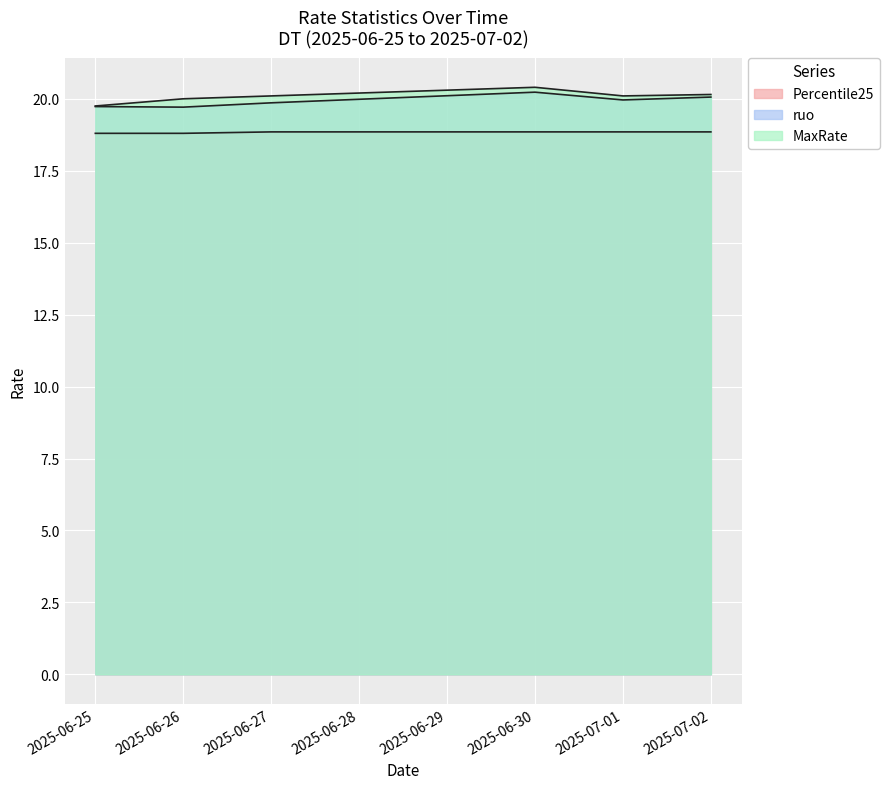

What are all the series names shown in the legend?

Percentile25, ruo, MaxRate